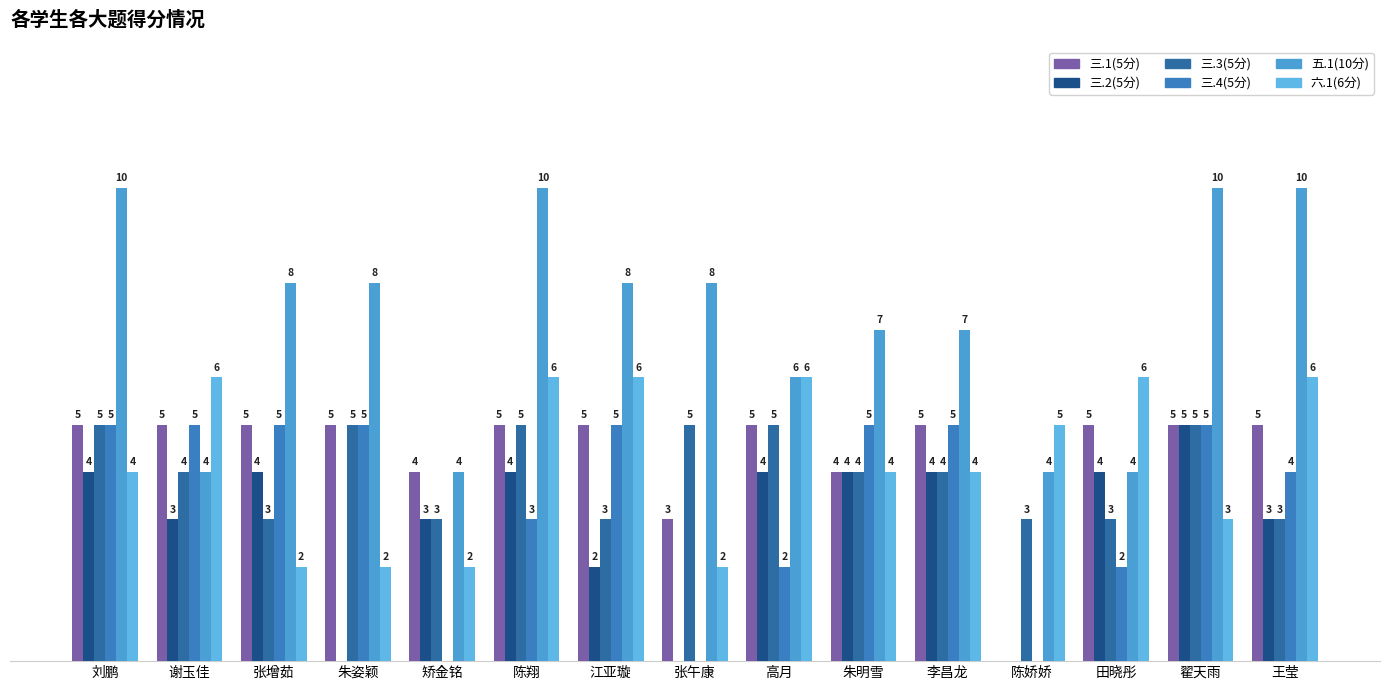

Where is 三.4(5分) nearest to the value 2?

高月